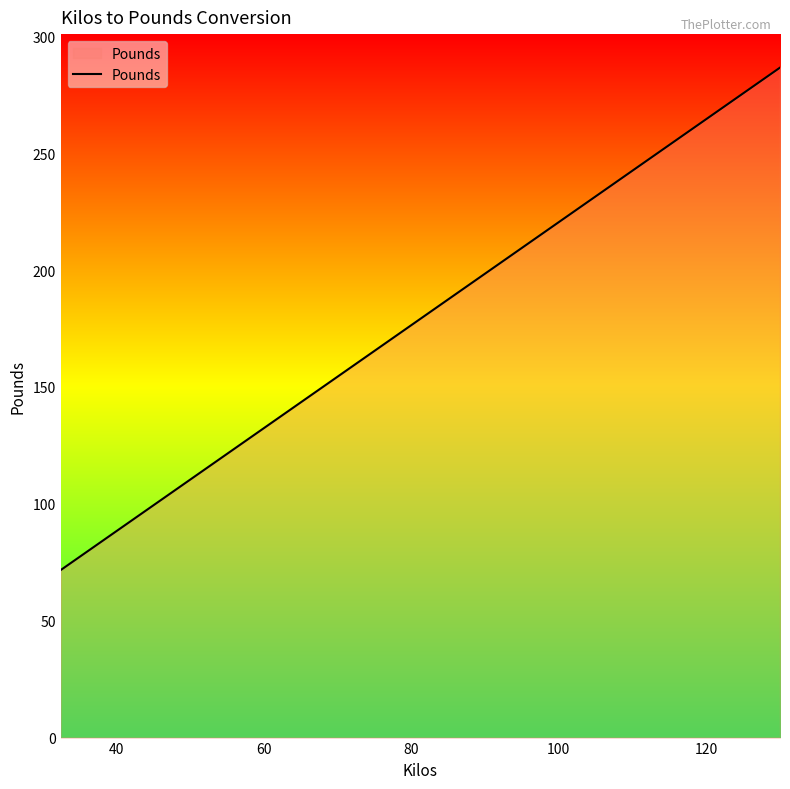

What is the greatest value displayed?

286.6